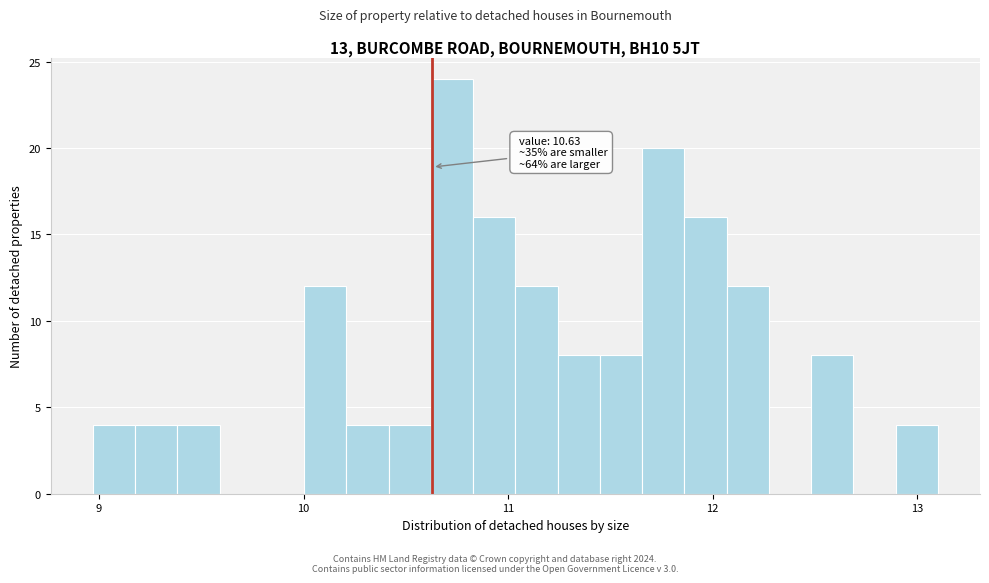

Read against the x-axis, roughly where is the centre of the tallest bar?

10.7